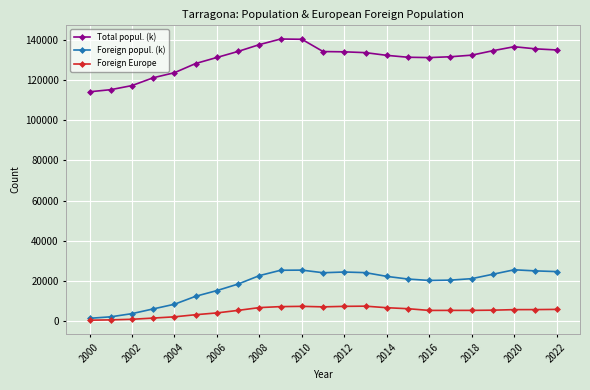

True or false: Total popul. (k) and Foreign popul. (k) intersect in this chart.

False